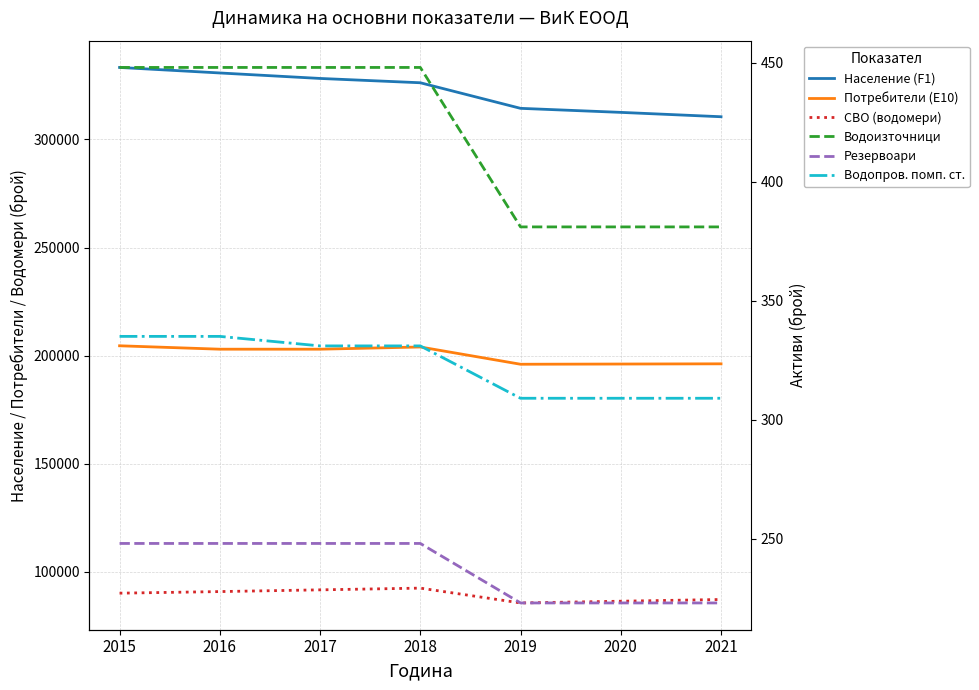

What is the average value of the СВО (водомери) series?

89181